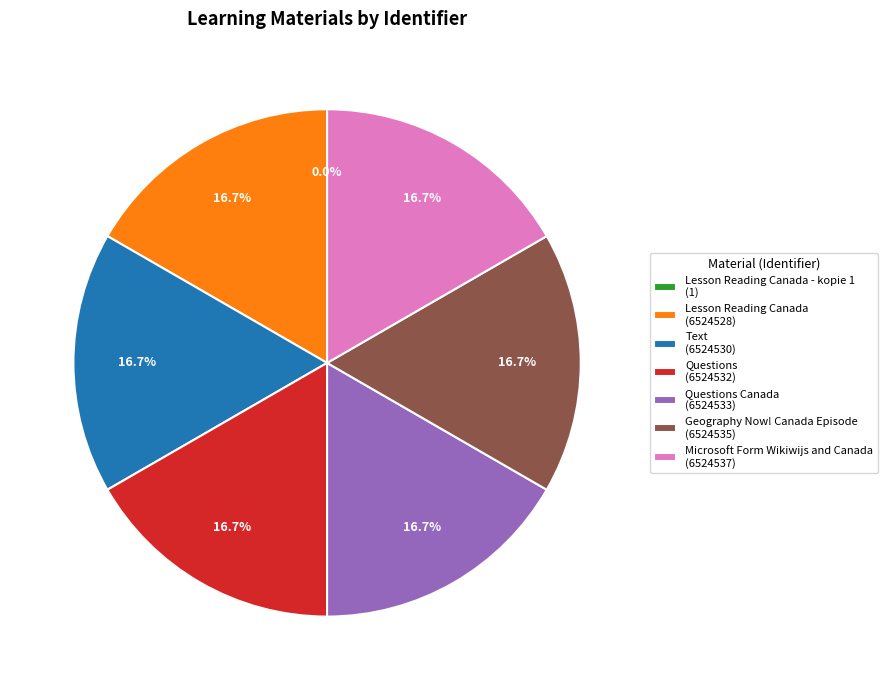

Is there any slice that represents more than half of the pie?

No